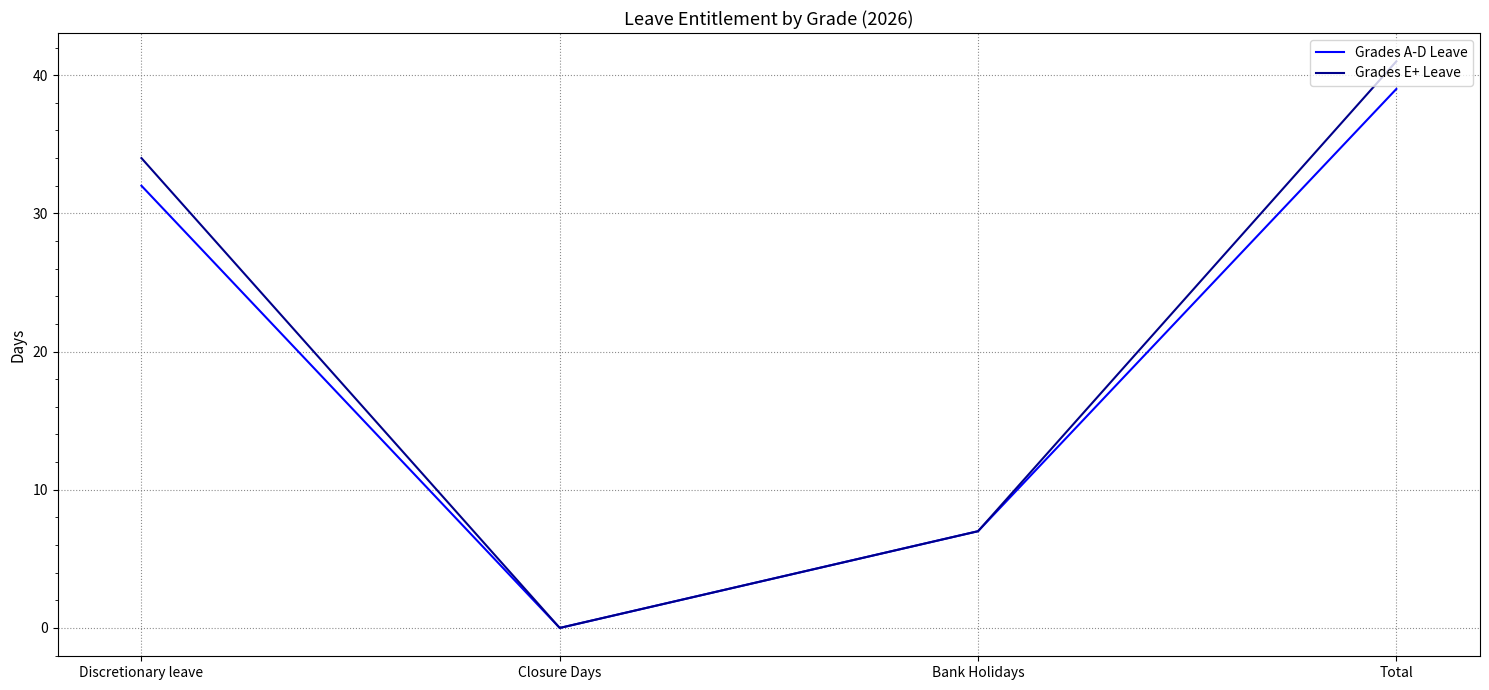

Does the chart display data point markers on the line(s)?

No